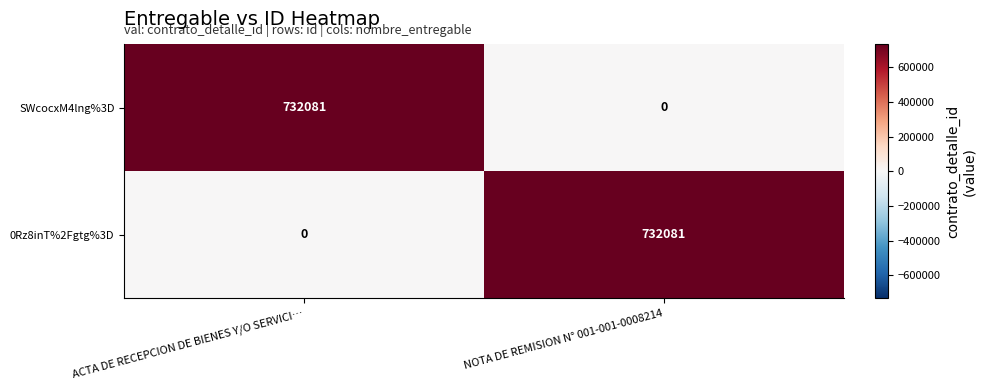

Where is SWcocxM4lng%3D nearest to the value 366040?

NOTA DE REMISION N° 001-001-0008214